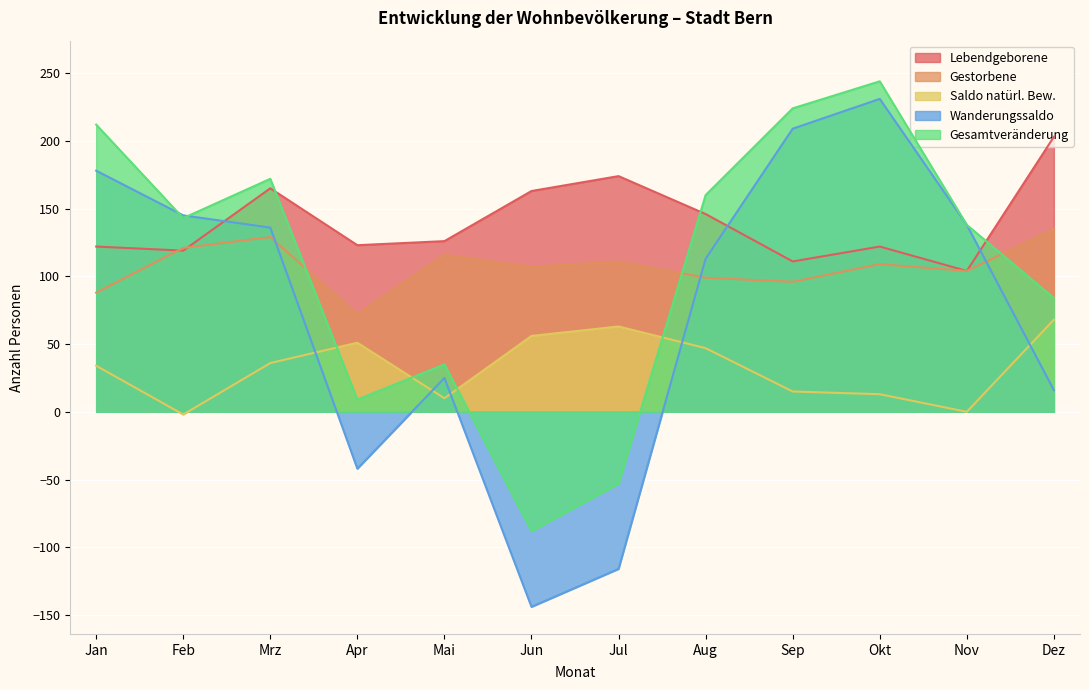

True or false: Saldo natürl. Bew. has a value of 0 at Nov.

True